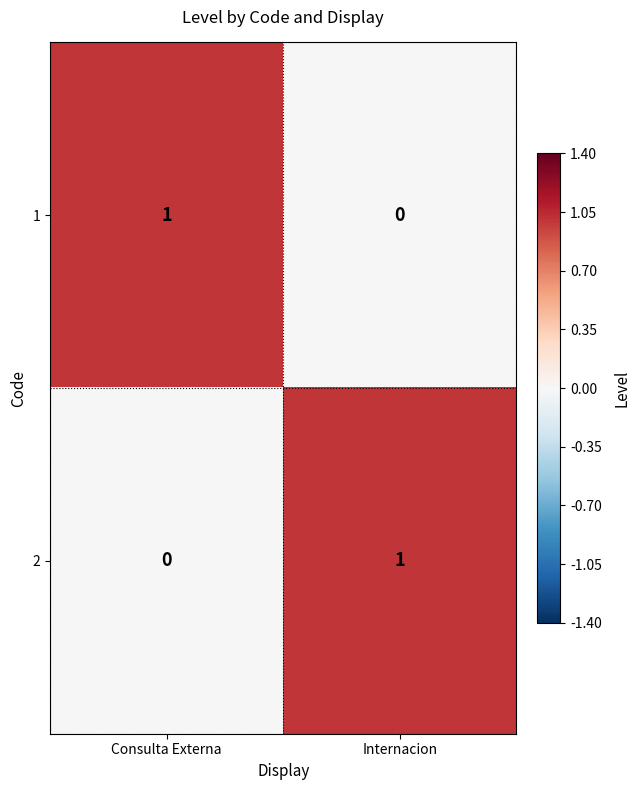

At Internacion, list the series in order from smallest to largest.

1, 2